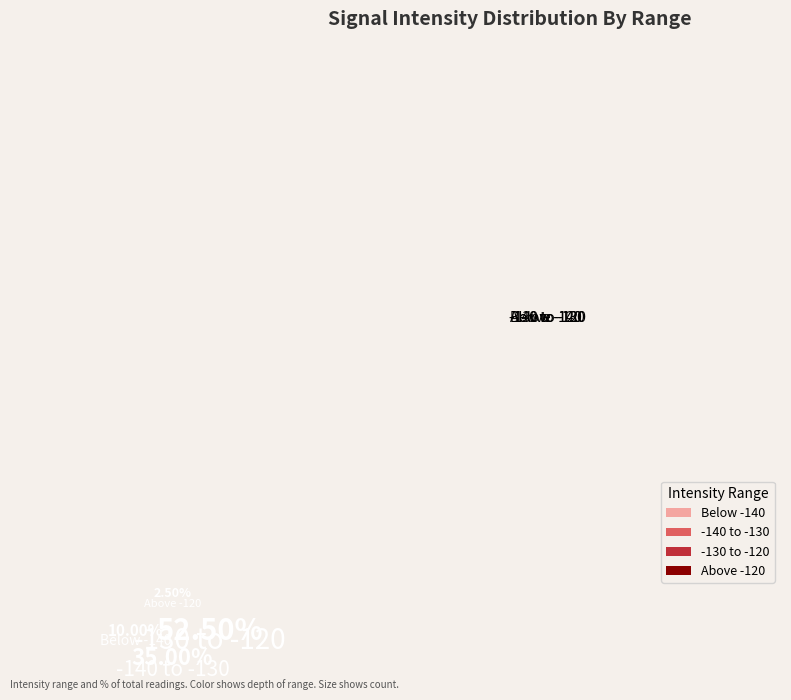

Rank the categories by value from highest to lowest.

-130 to -120, -140 to -130, Below -140, Above -120